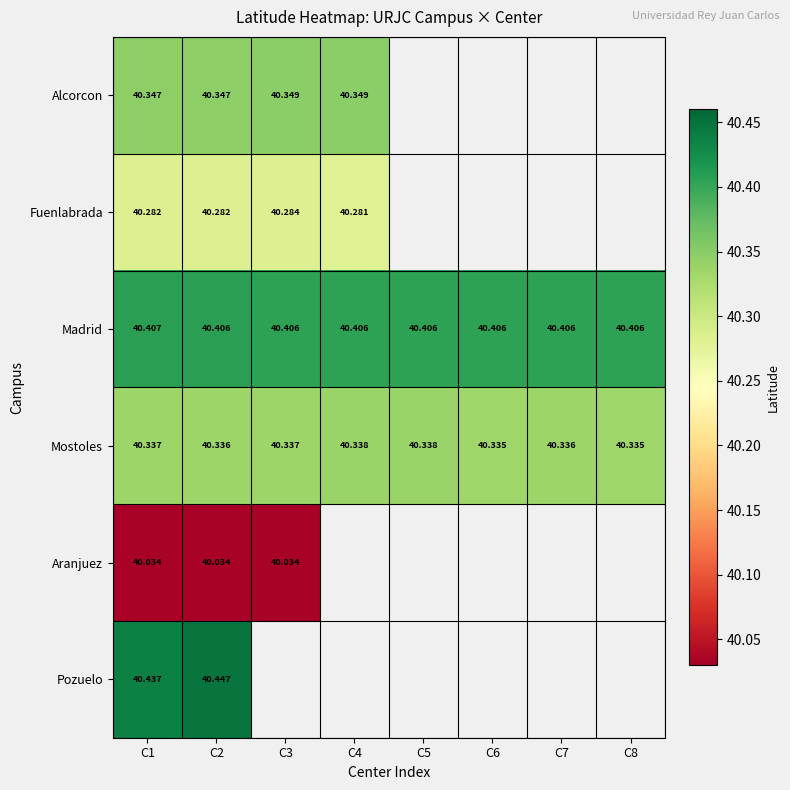

Between C4 and C5, which series saw the biggest shift?

Madrid